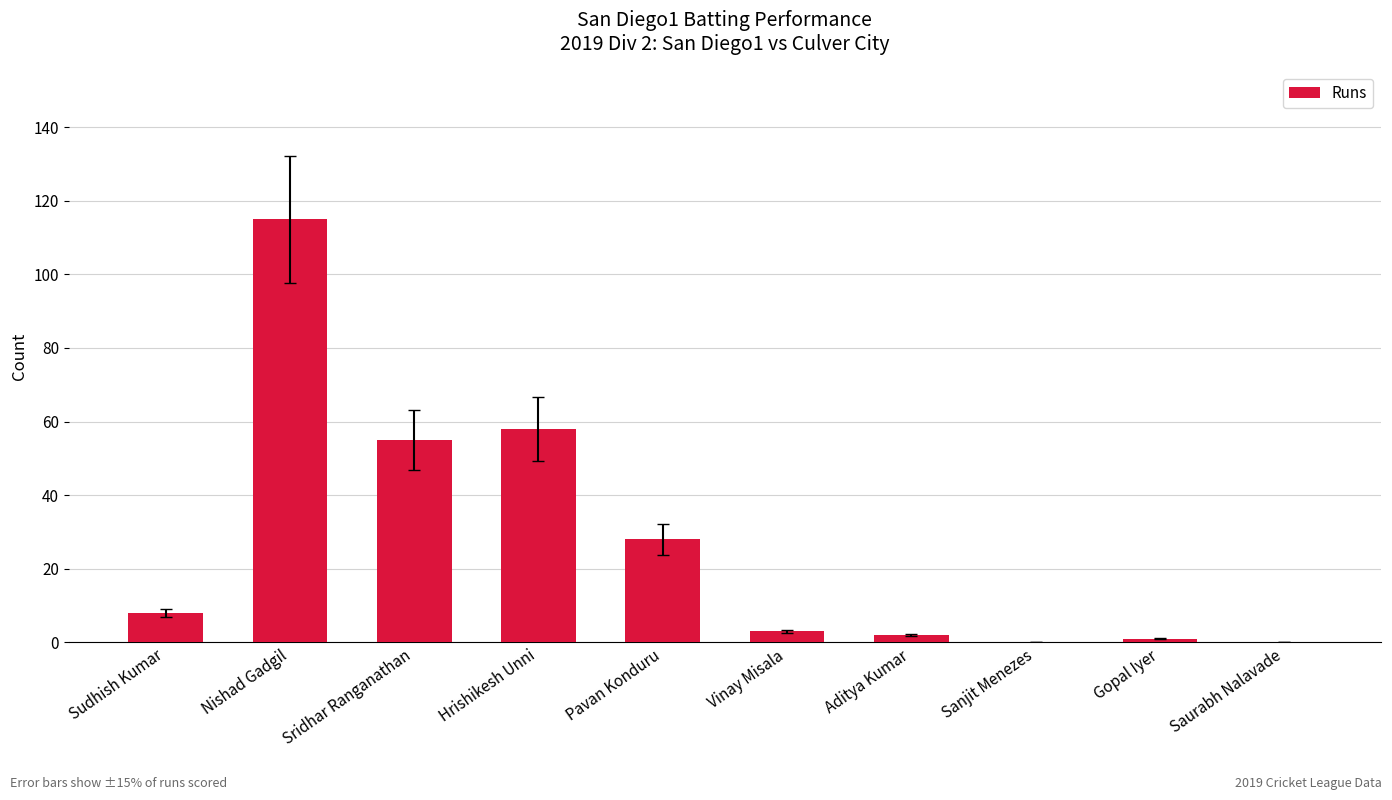

What is the change in value from Hrishikesh Unni to Saurabh Nalavade?

-58